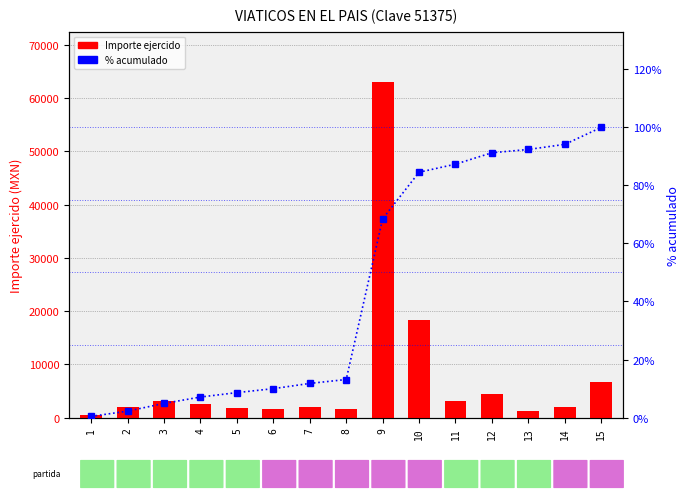

How many data points in % acumulado are above 13?

8